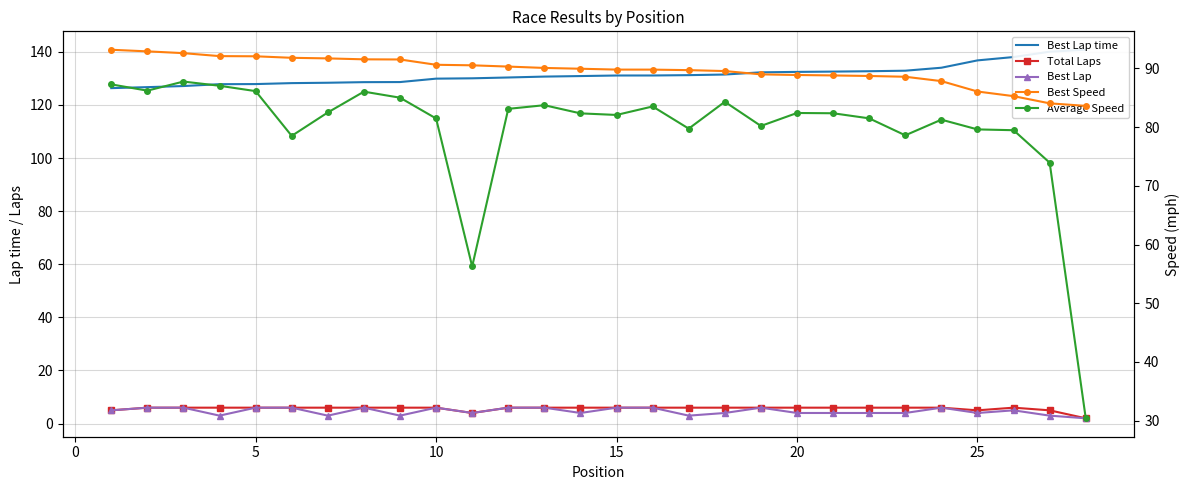

Reading left to right, extract all data points from this chart.

Best Lap time: 126.3	126.7	127.1	127.8	127.8	128.2	128.3	128.6	128.6	129.9	130.0	130.3	130.7	130.9	131.1	131.1	131.2	131.4	132.3	132.4	132.5	132.7	132.9	134.0	136.8	138.0	140.0	140.8
Total Laps: 5.0	6.0	6.0	6.0	6.0	6.0	6.0	6.0	6.0	6.0	4.0	6.0	6.0	6.0	6.0	6.0	6.0	6.0	6.0	6.0	6.0	6.0	6.0	6.0	5.0	6.0	5.0	2.0
Best Lap: 5.0	6.0	6.0	3.0	6.0	6.0	3.0	6.0	3.0	6.0	4.0	6.0	6.0	4.0	6.0	6.0	3.0	4.0	6.0	4.0	4.0	4.0	4.0	6.0	4.0	5.0	3.0	2.0
Best Speed: 93.2	92.9	92.6	92.1	92.1	91.8	91.7	91.6	91.5	90.6	90.5	90.3	90.1	90.0	89.8	89.8	89.7	89.6	89.0	88.9	88.8	88.7	88.6	87.8	86.1	85.3	84.1	83.6
Average Speed: 87.3	86.2	87.8	87.1	86.1	78.5	82.5	86.1	85.0	81.5	56.3	83.1	83.7	82.4	82.1	83.5	79.8	84.3	80.2	82.4	82.4	81.5	78.6	81.3	79.6	79.5	74.0	30.4